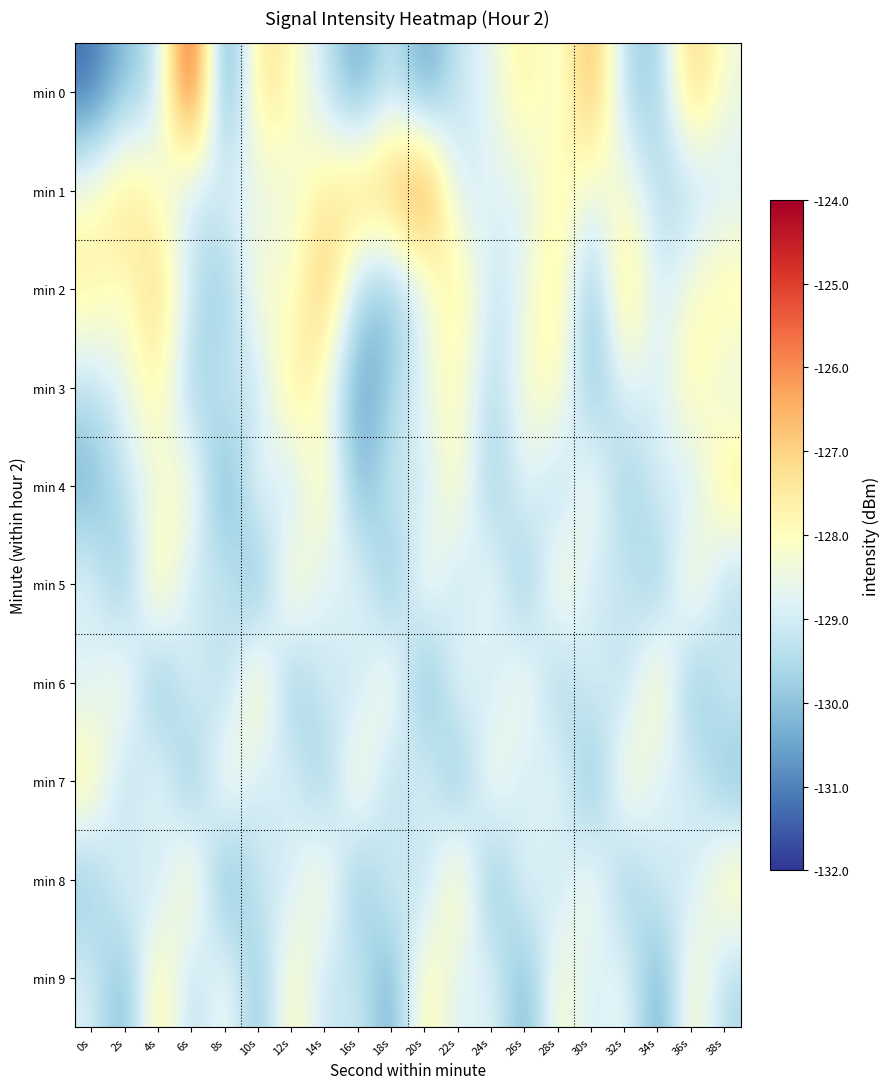

What is the total value across all series at 28s?

-1284.2